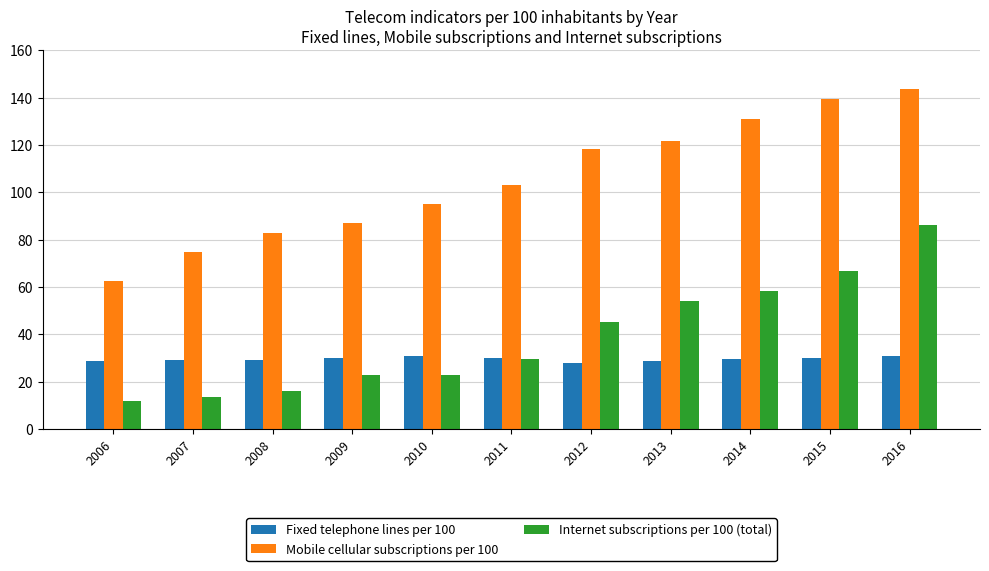

What is the maximum value for Internet subscriptions per 100 (total)?

86.3